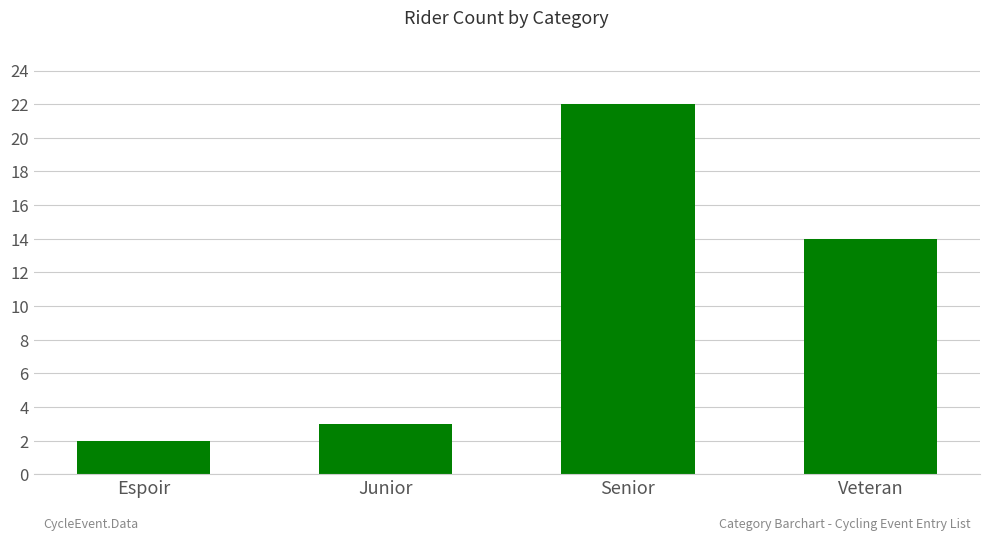

The value at Veteran is 9. True or false?

False